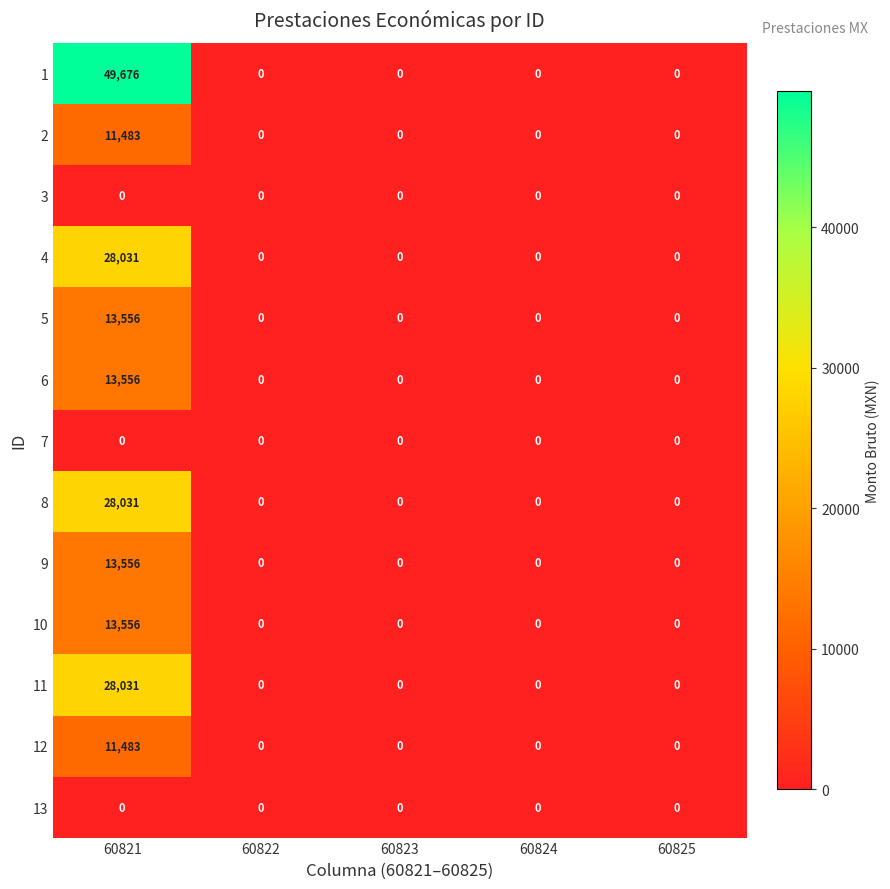

At which category is the sum across all series the highest?

60821